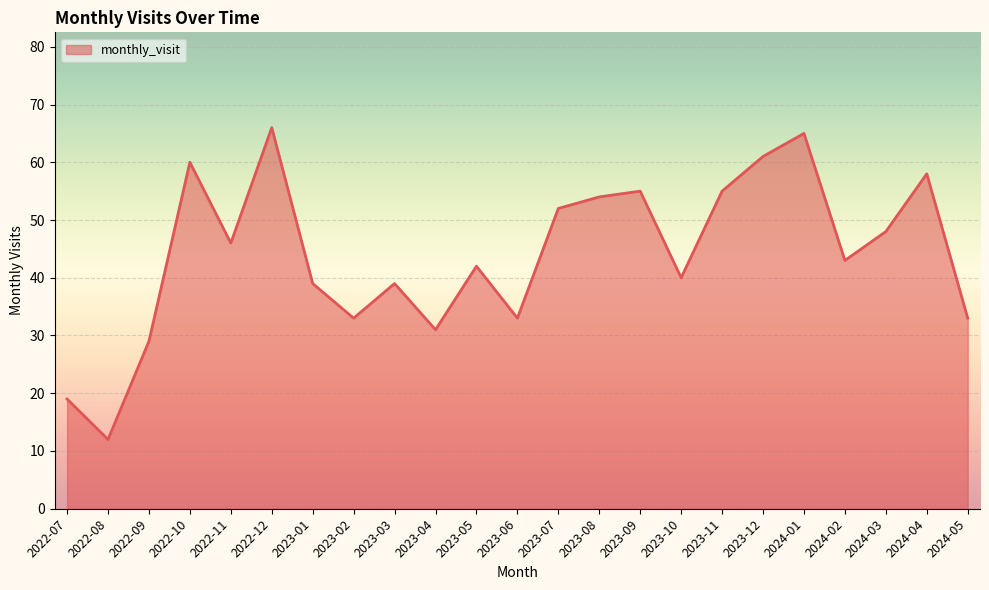

What position from the right is 2022-10?

20